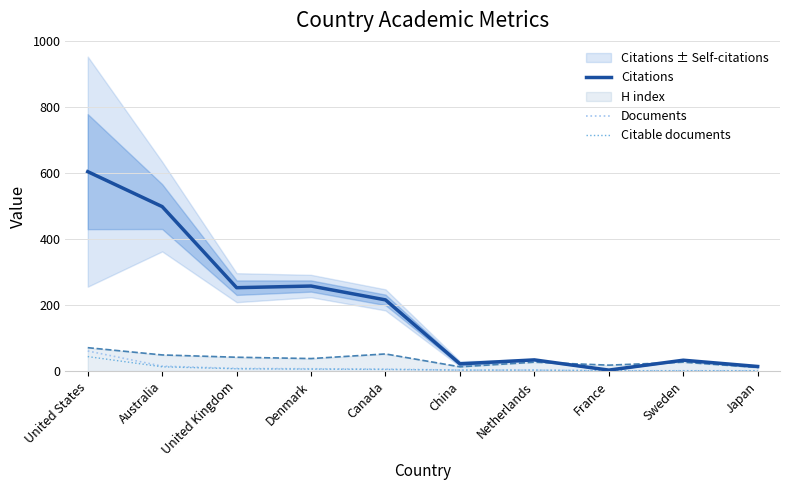

Between Australia and Sweden, which is larger?

Australia